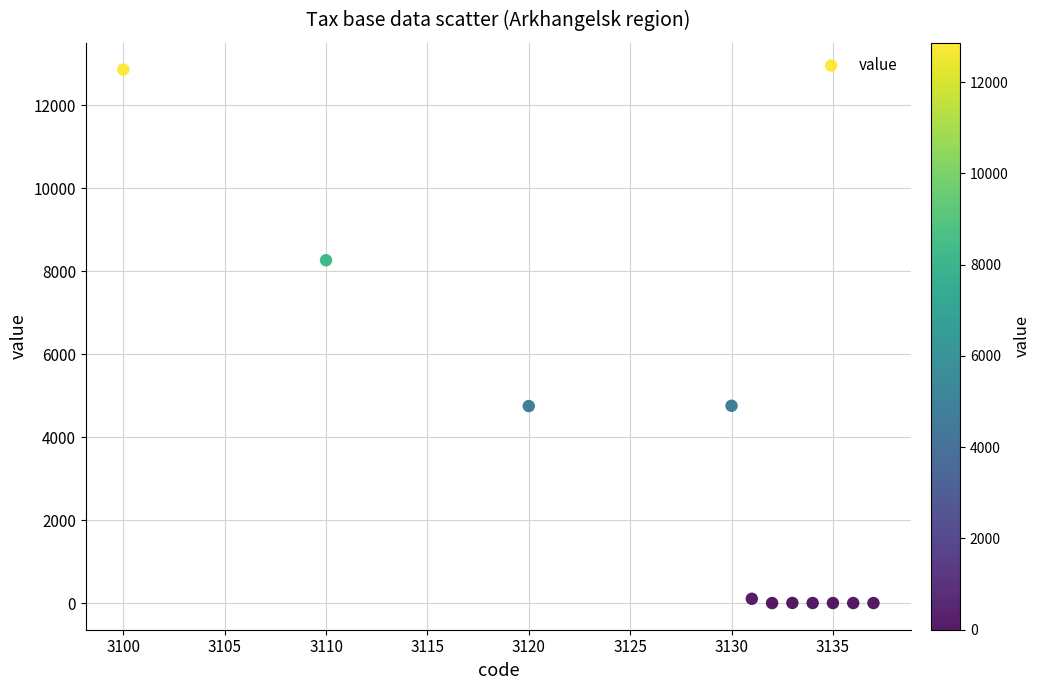

What is the average X value?

3127